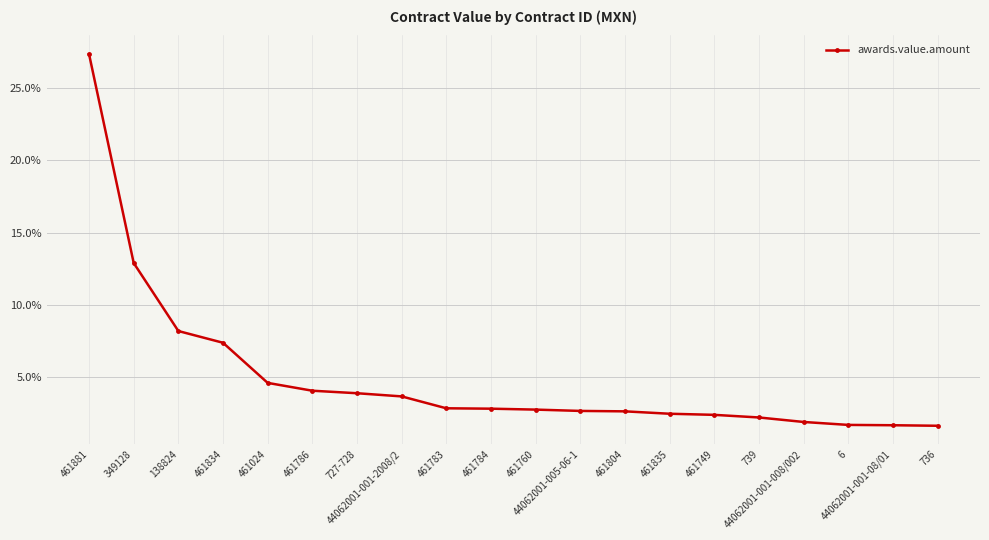

What is the maximum value shown in the chart?

27.4